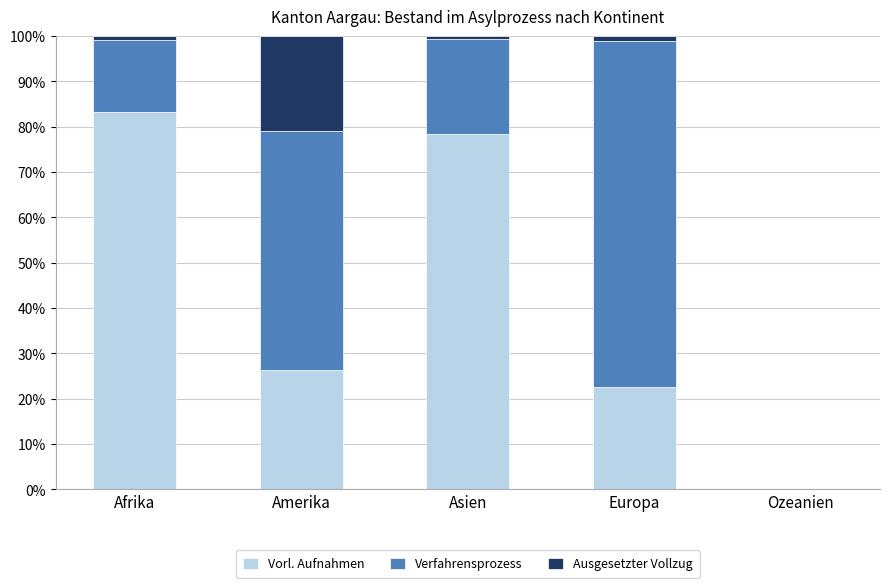

What is the total value across all series at Amerika?

100.0